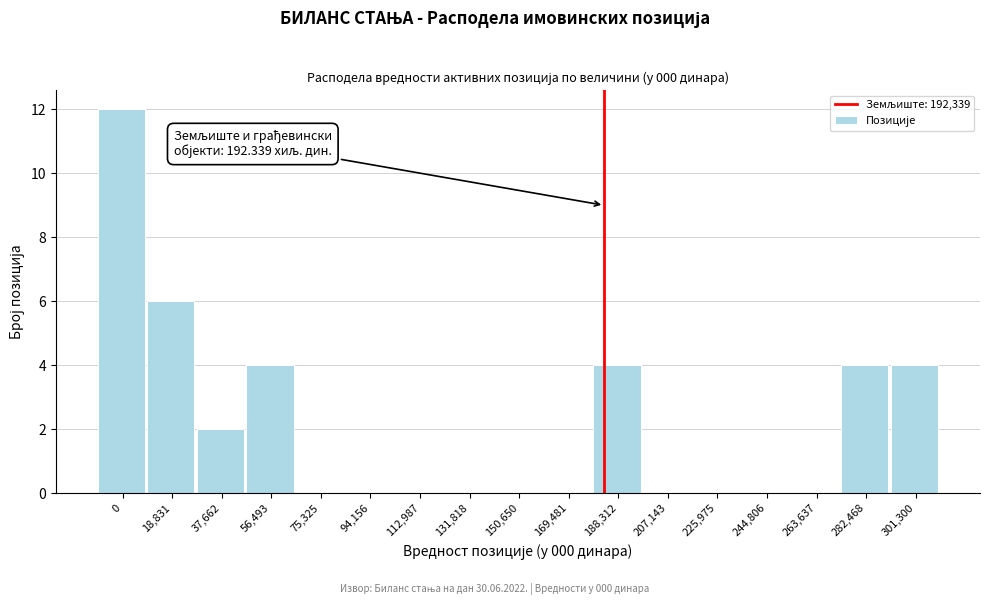

Reading left to right, extract all data points from this chart.

0=12	18,831=6	37,662=2	56,493=4	75,325=0	94,156=0	112,987=0	131,818=0	150,650=0	169,481=0	188,312=4	207,143=0	225,975=0	244,806=0	263,637=0	282,468=4	301,300=4